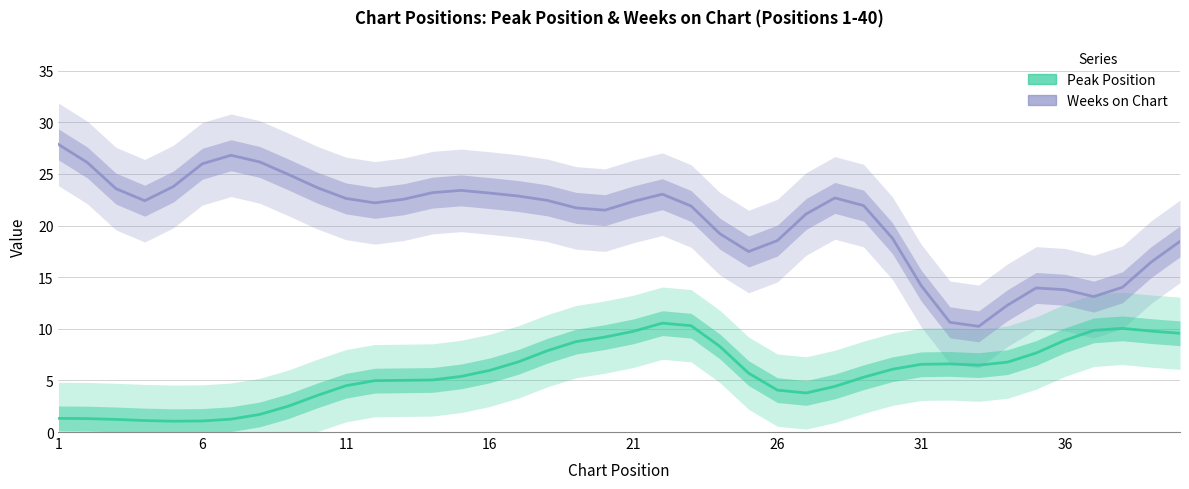

What is the value of the Peak Position point at the 10th from the left?

3.5